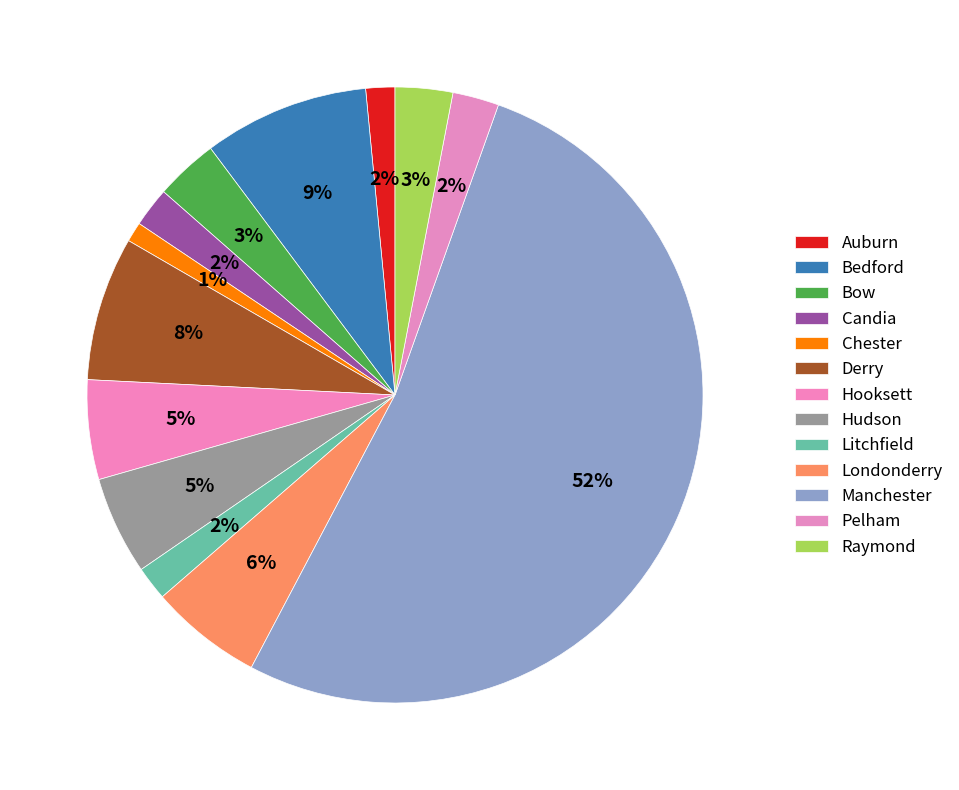

How many slices are in this pie chart?

13